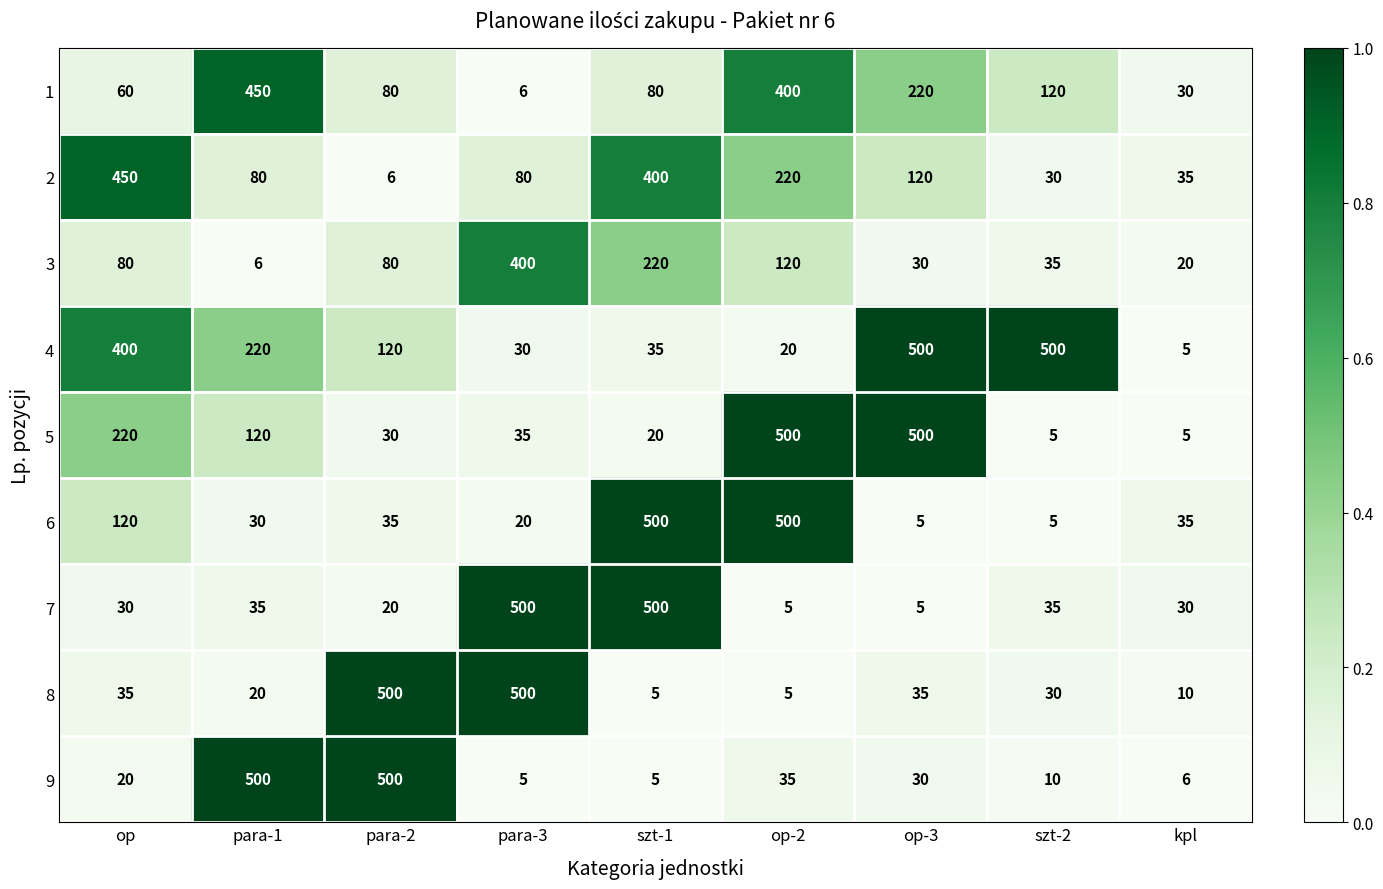

What is the difference between the second highest and minimum values in the 6 series?

495